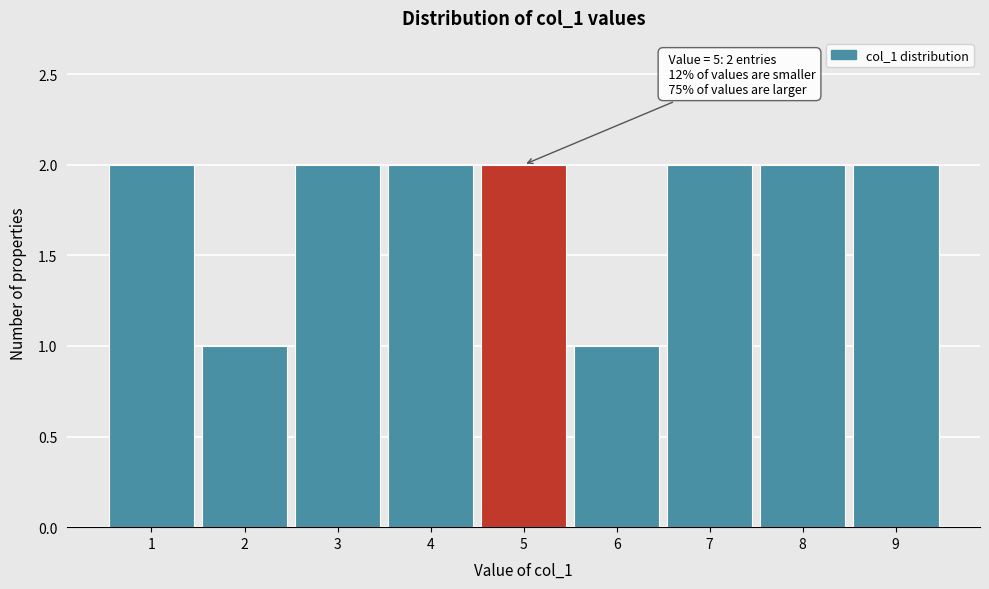

Reading right to left, list all the values displayed in this chart.

9=2	8=2	7=2	6=1	5=2	4=2	3=2	2=1	1=2